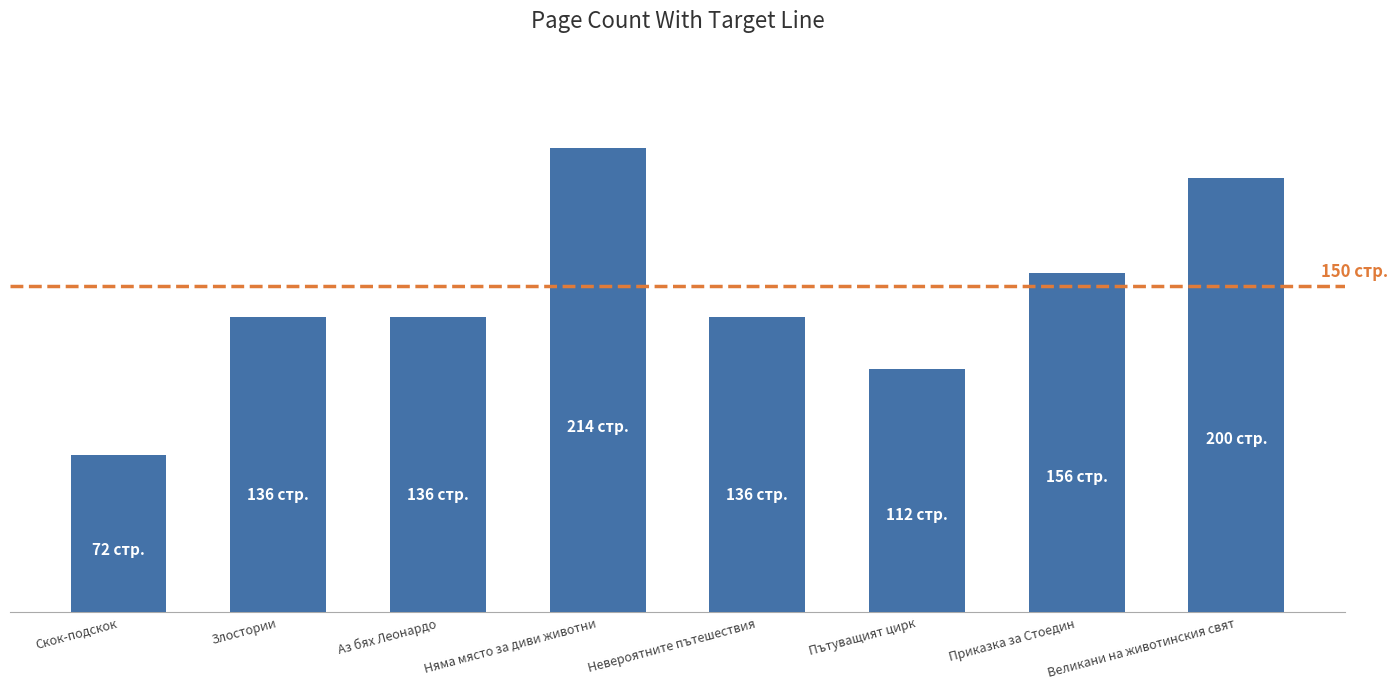

What is the sum of all values?

1162